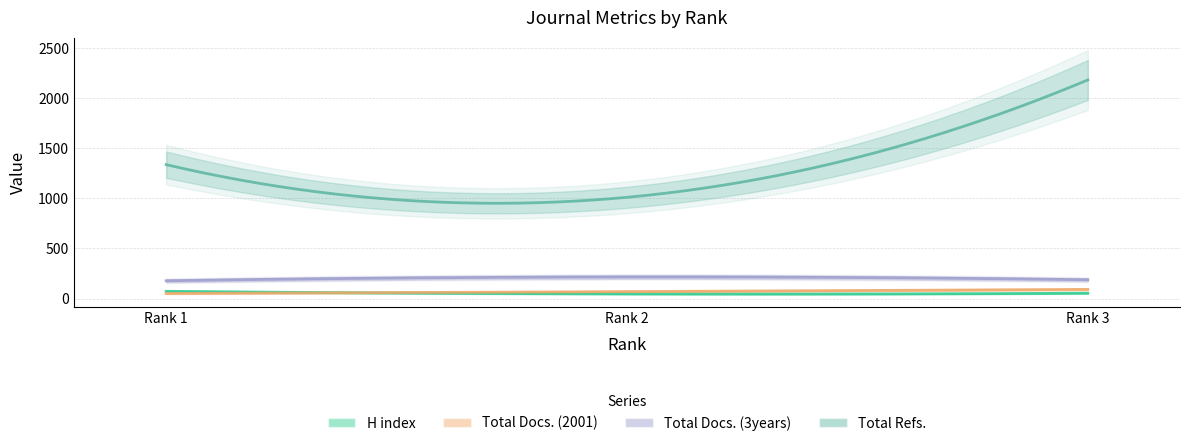

What is the total value across all series at Rank 1?

1635